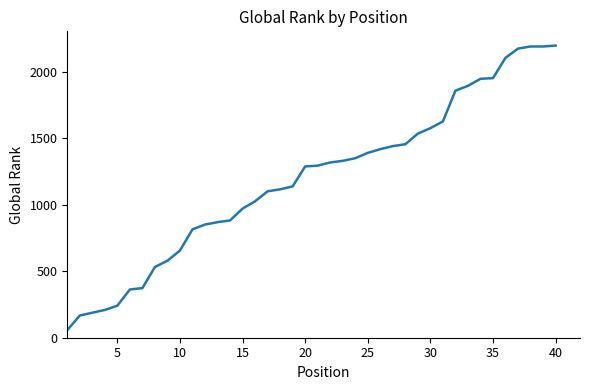

What is the minimum value shown in the chart?

57